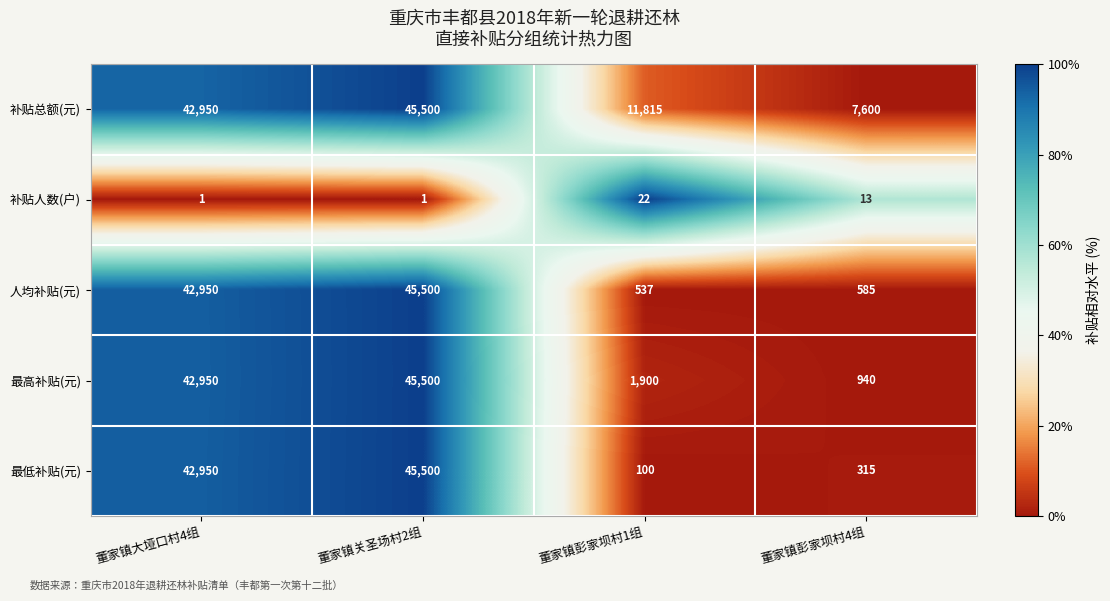

At which label does 补贴总额(元) reach its peak?

董家镇关圣场村2组